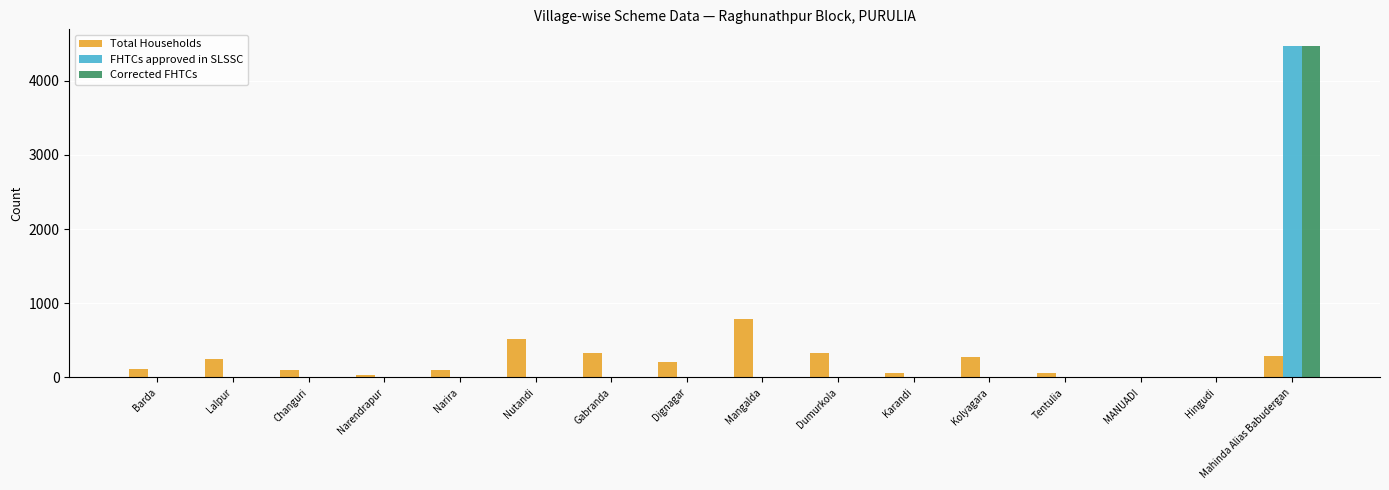

The Corrected FHTCs series shows -2504 at Nutandi. True or false?

False